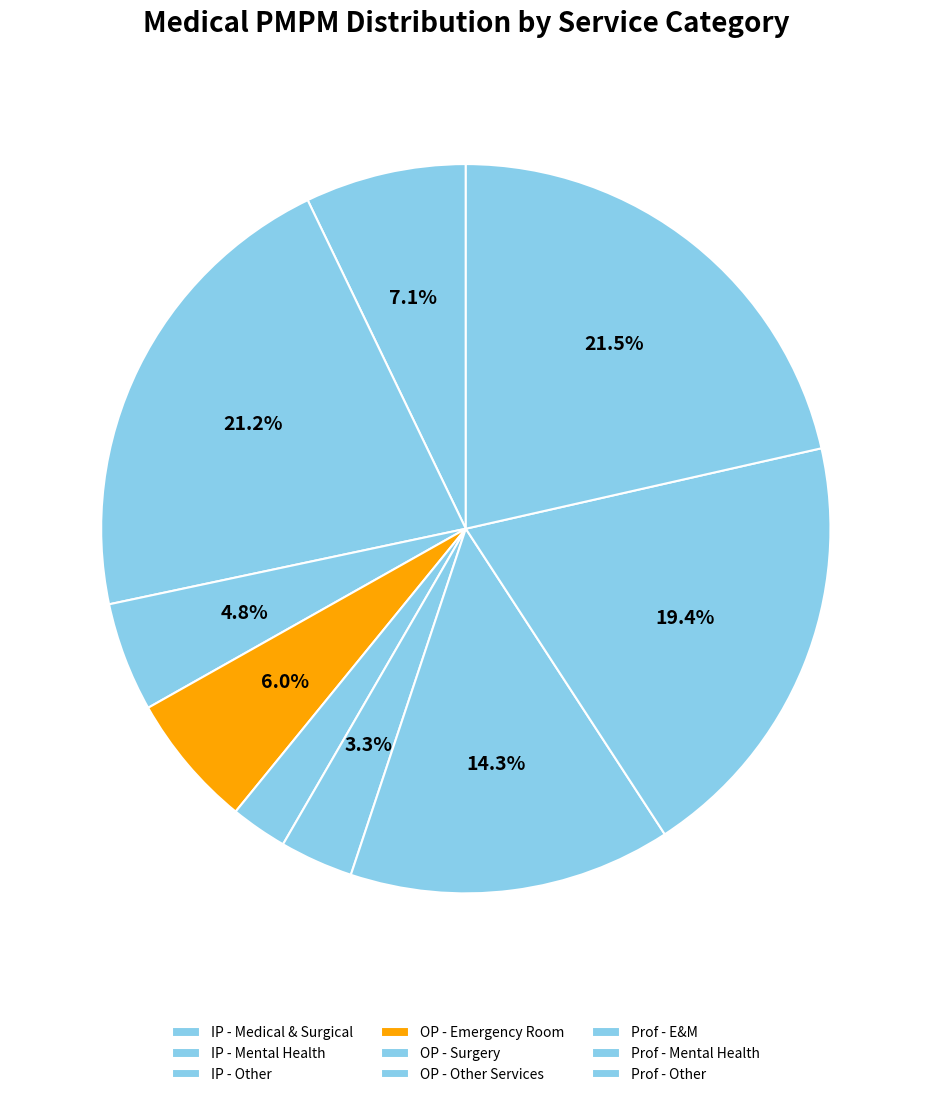

Count the number of slices in the pie.

9